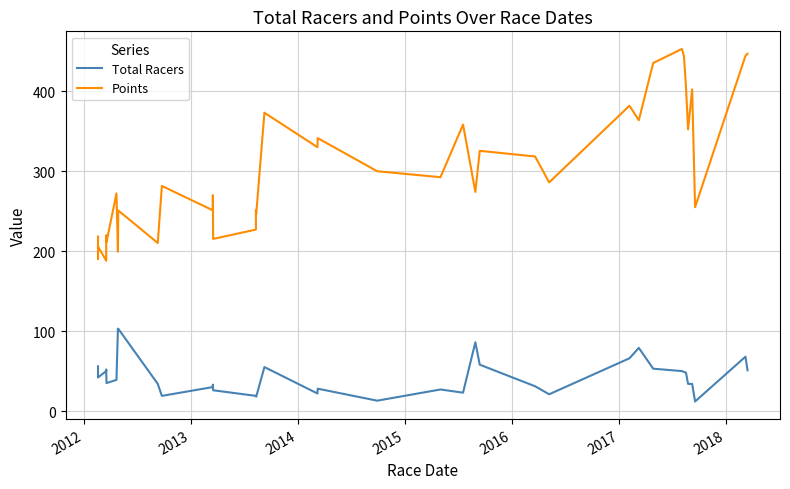

How many lines are shown in the chart?

2